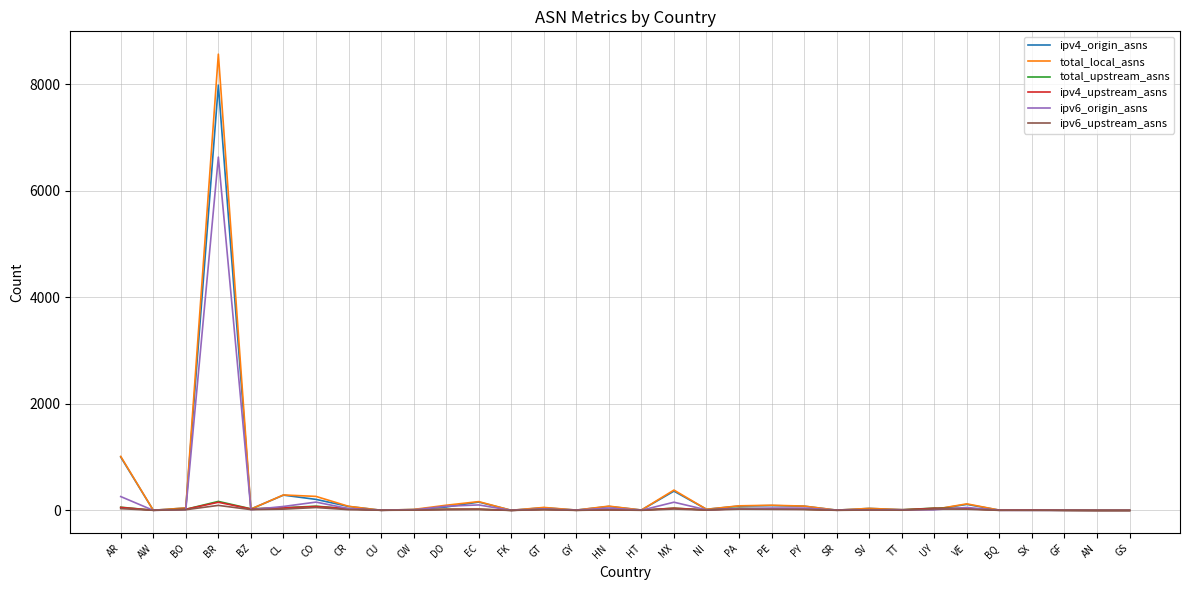

At which label does ipv6_upstream_asns first exceed 13?

AR